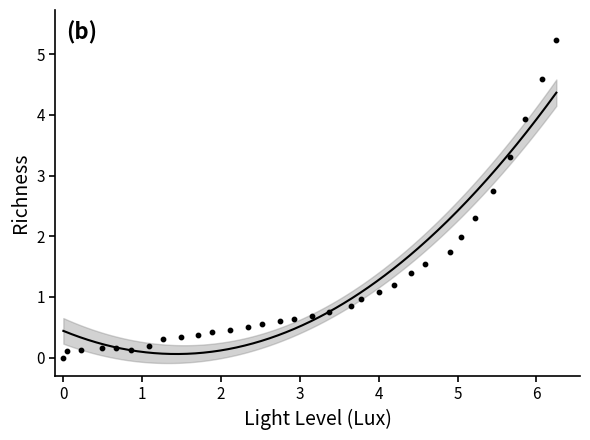

What is the range of X values (max minus min)?

6.3